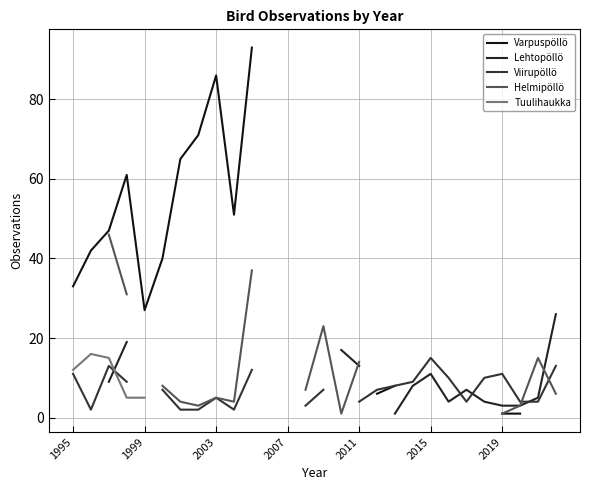

Rank the series by their maximum value, from lowest to highest.

Viirupöllö, Tuulihaukka, Lehtopöllö, Helmipöllö, Varpuspöllö